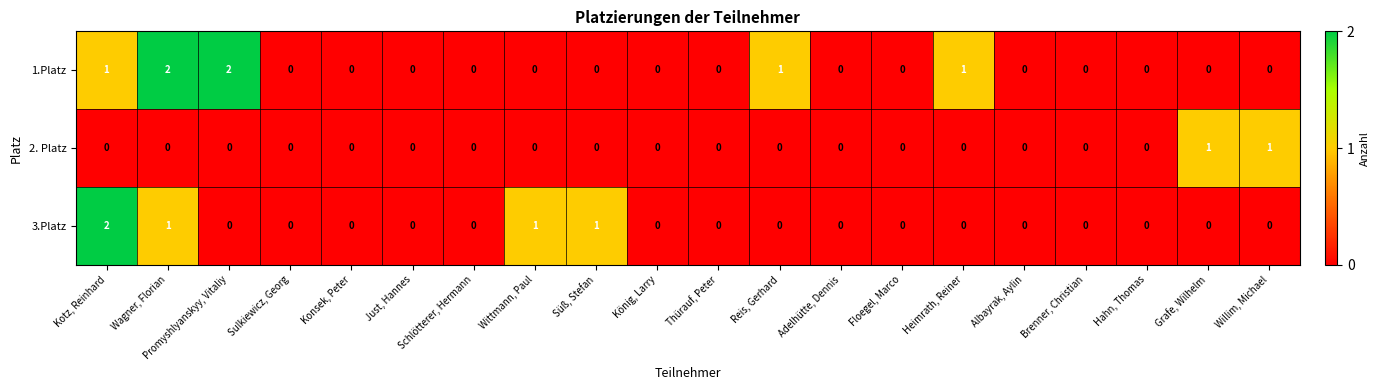

What is the greatest value displayed?

2